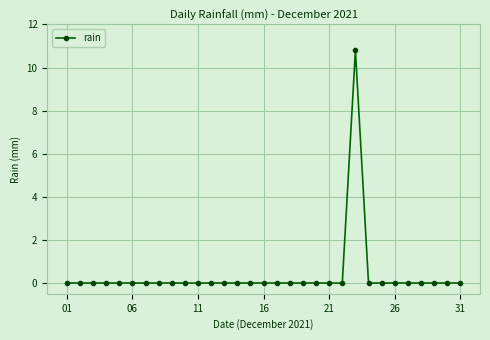

How many lines are shown in the chart?

1